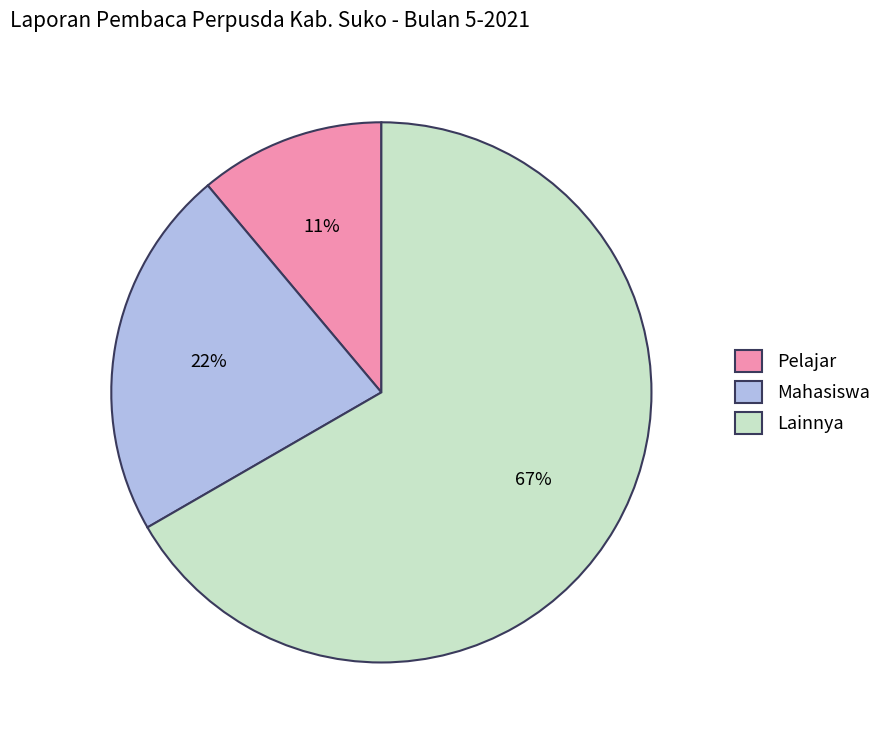

The Lainnya slice represents 61% of the pie. True or false?

False